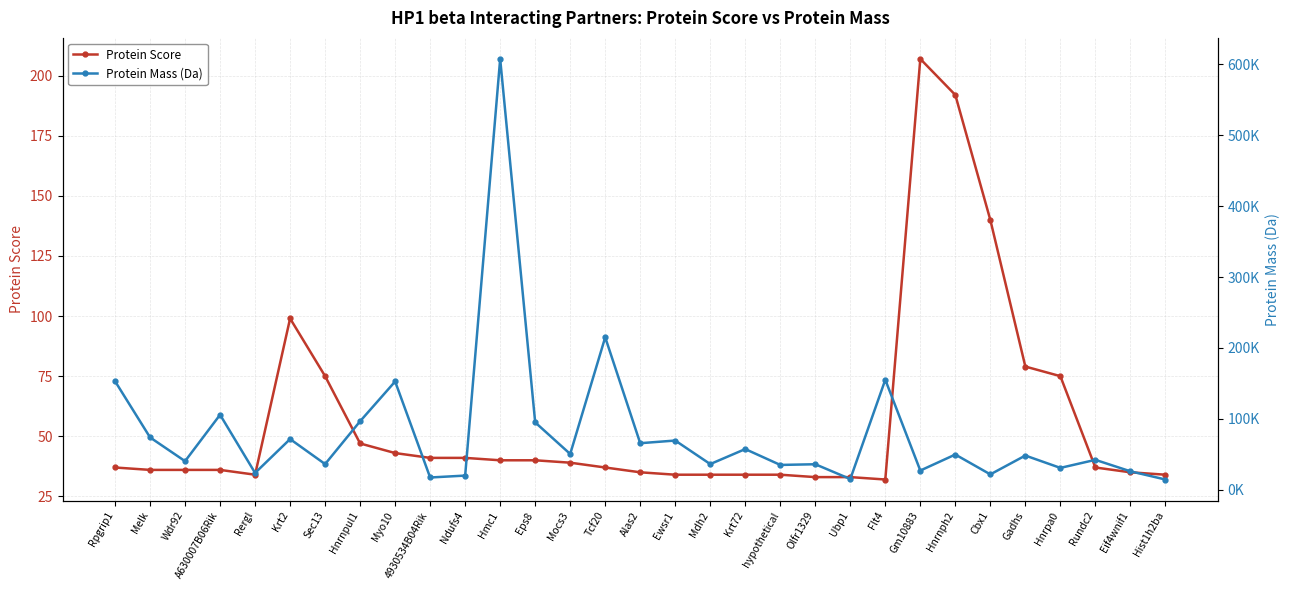

What is the difference between the maximum and minimum values in the Protein Mass (Da) series?

593403